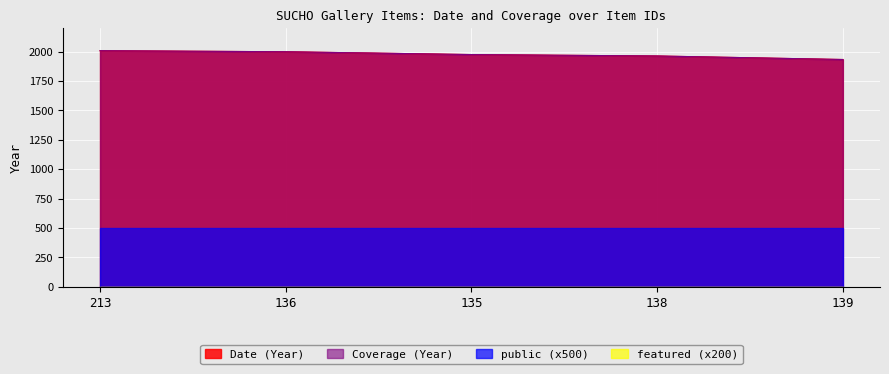

What is the maximum value shown in the chart?

2008